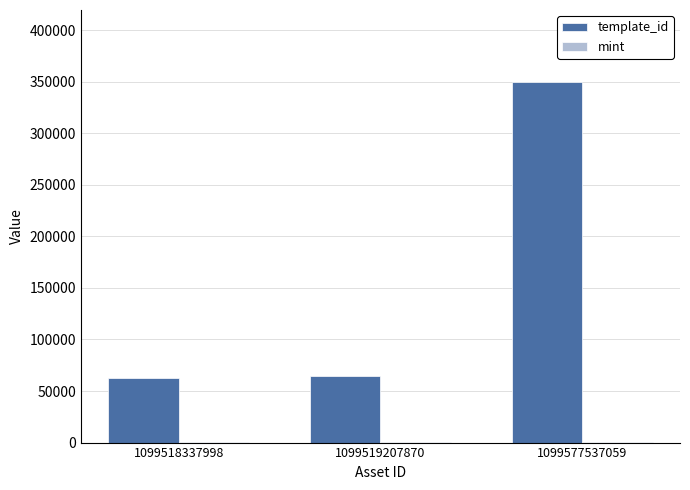

Which series has the largest total across all categories?

template_id